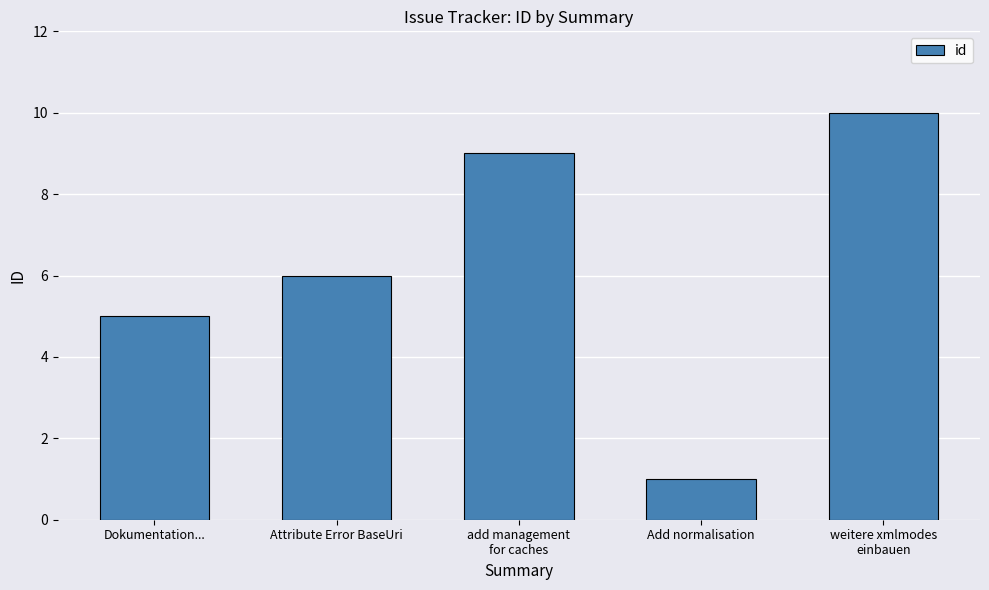

How many categories are shown in the chart?

5